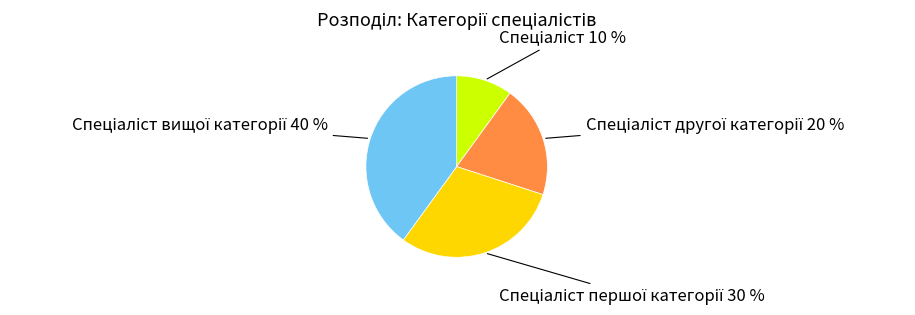

To the nearest percent, what is the average slice percentage?

25%